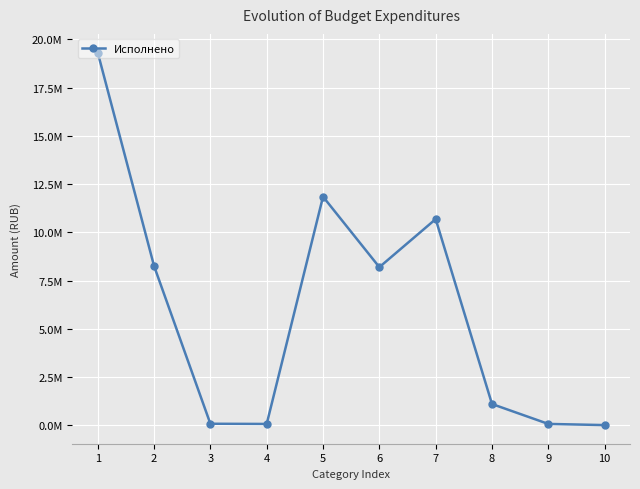

At which label is the value closest to 9663763?

7